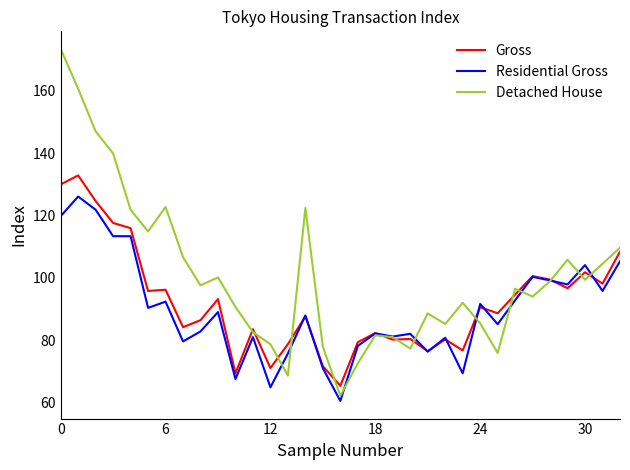

Which series has the largest total across all categories?

Detached House